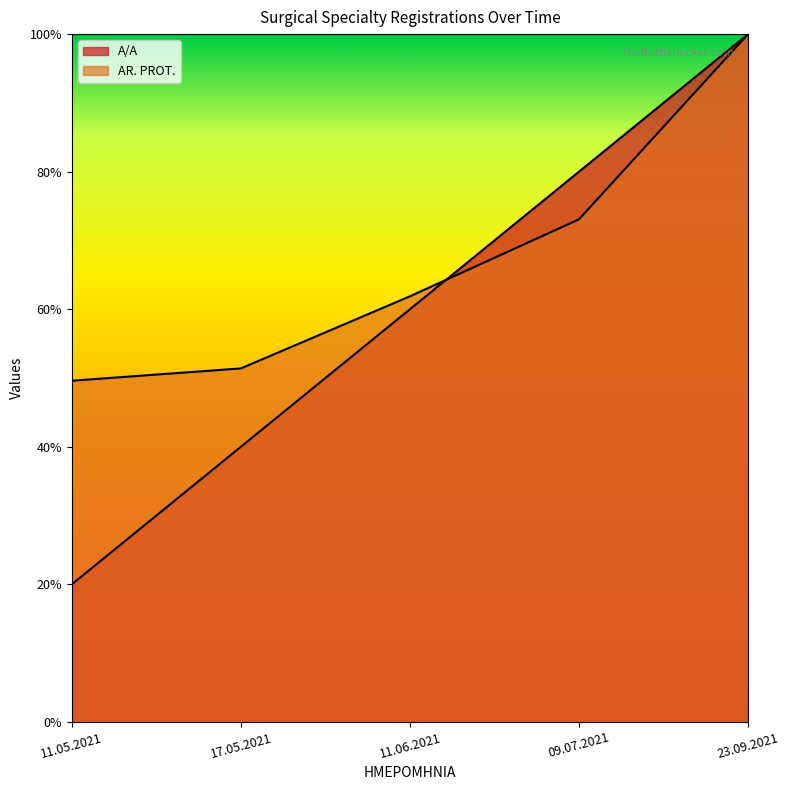

What is the difference between the second highest and second lowest values in the A/A series?

0.4